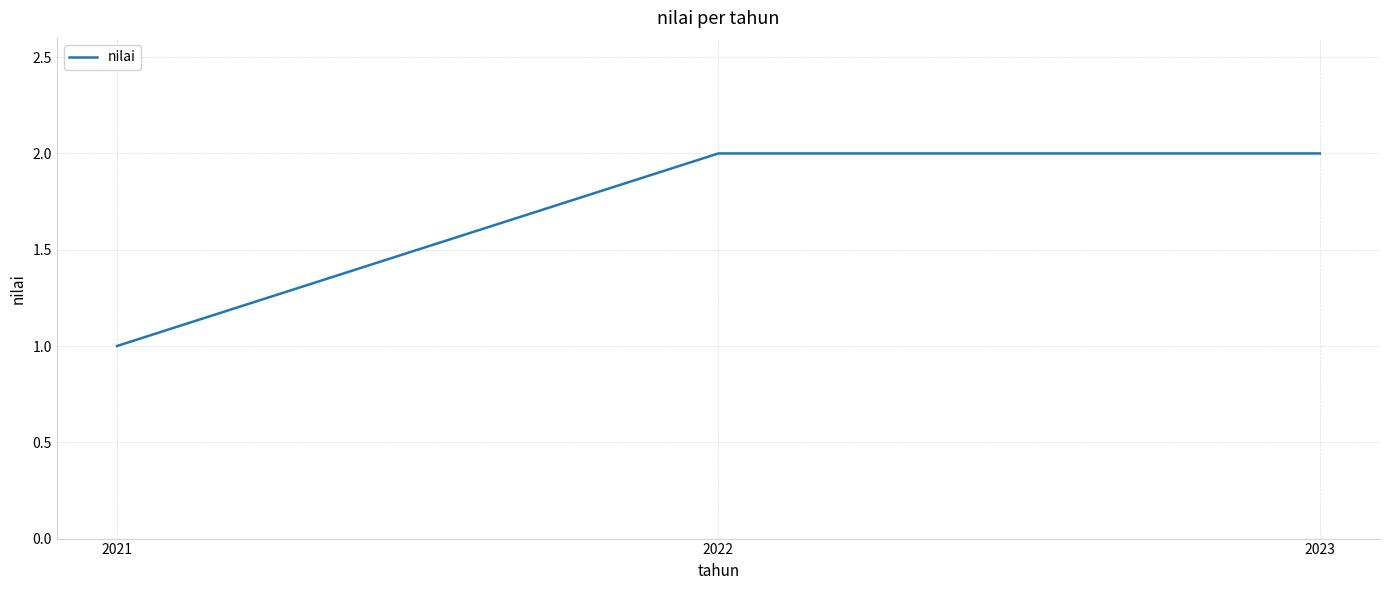

Does the chart have visible grid lines?

Yes